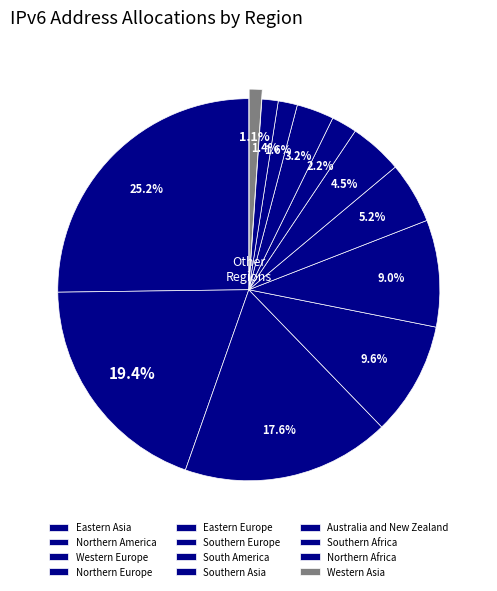

Which category has the biggest portion of the pie?

Western Europe